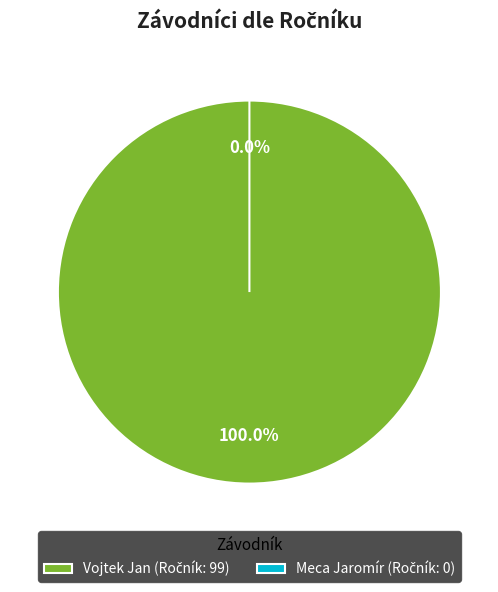

Does any single category account for the majority?

Yes